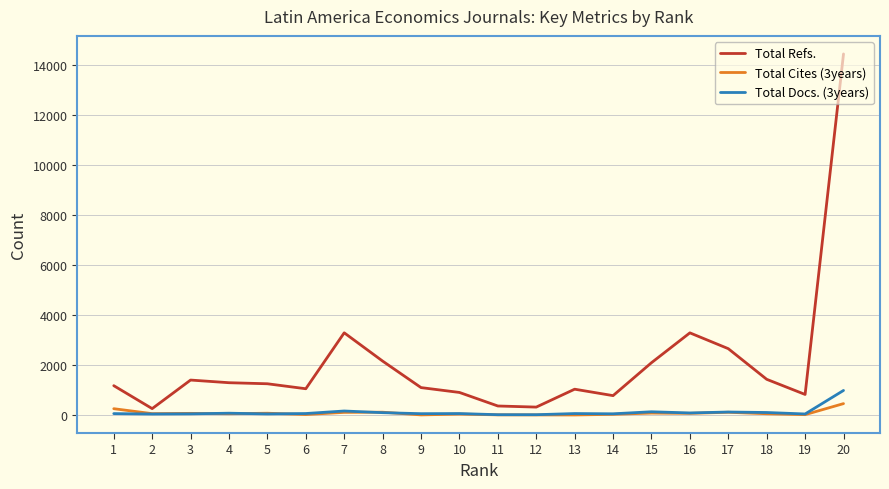

List the series in order of their peak value, lowest first.

Total Cites (3years), Total Docs. (3years), Total Refs.